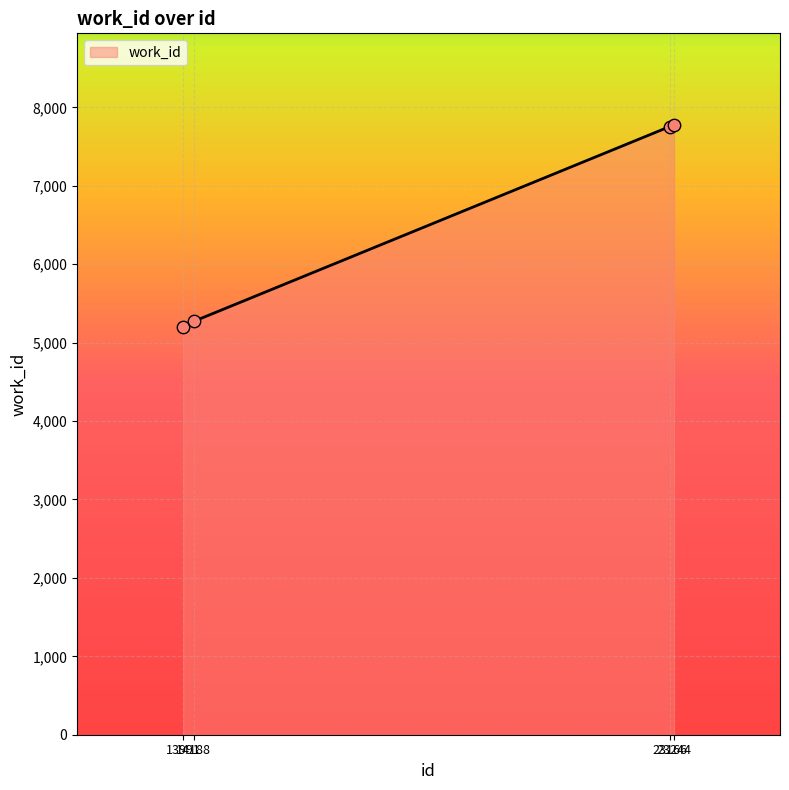

What is the change in value from 14188 to 23166?

+2485